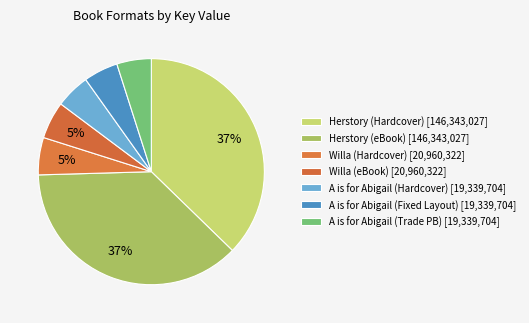

How many segments does this pie chart have?

7